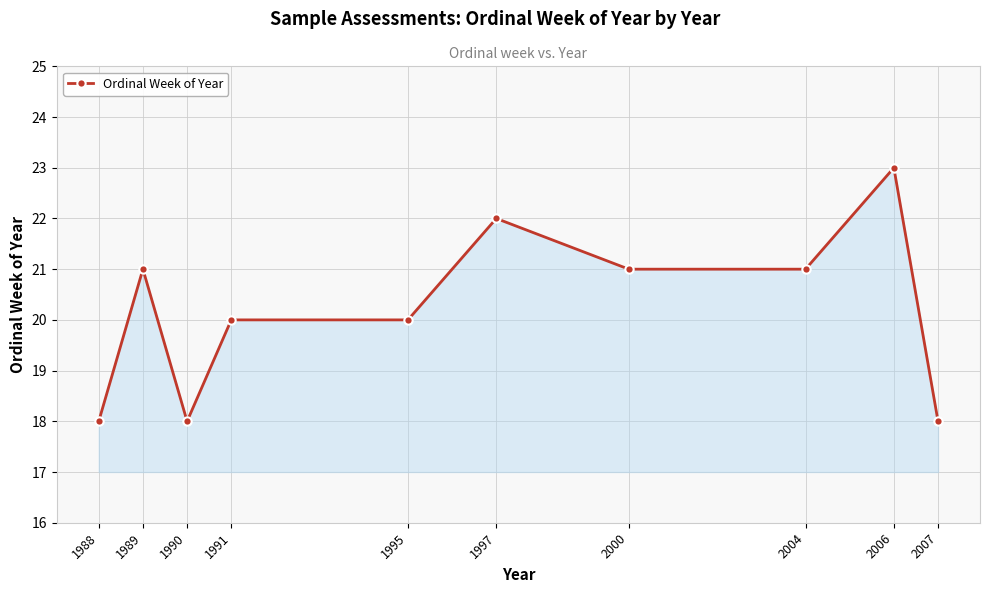

What is the value of the 10th point from the left?

18